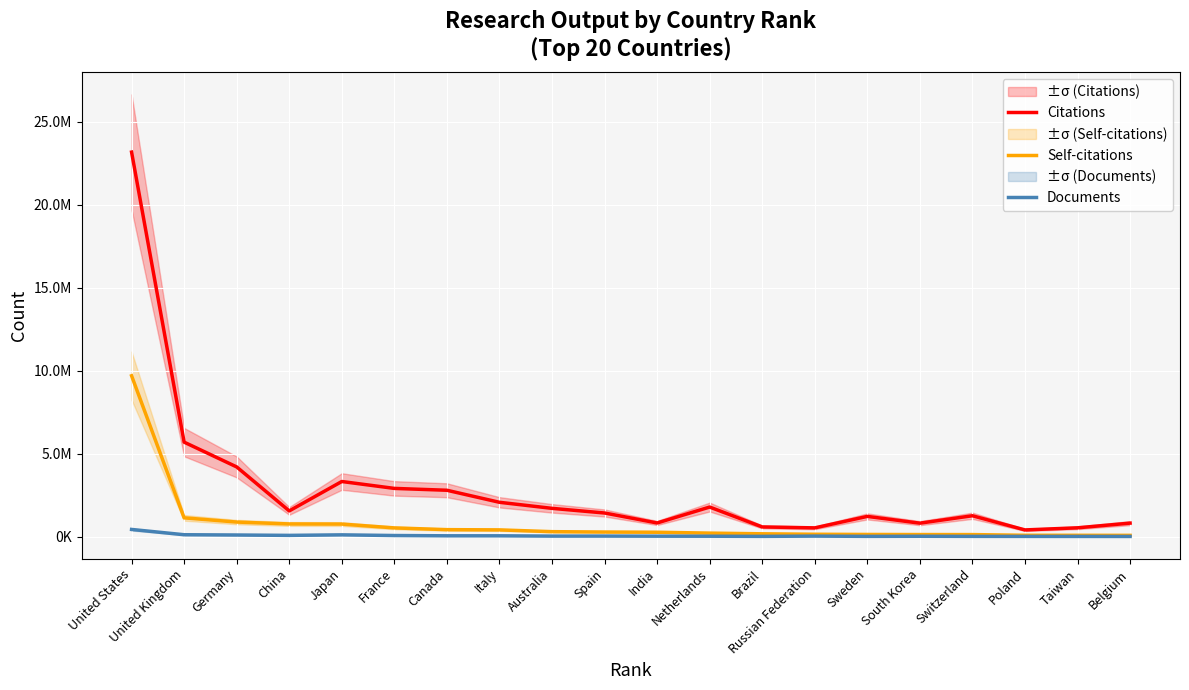

Rank the series by their average value, from lowest to highest.

Documents, Self-citations, Citations